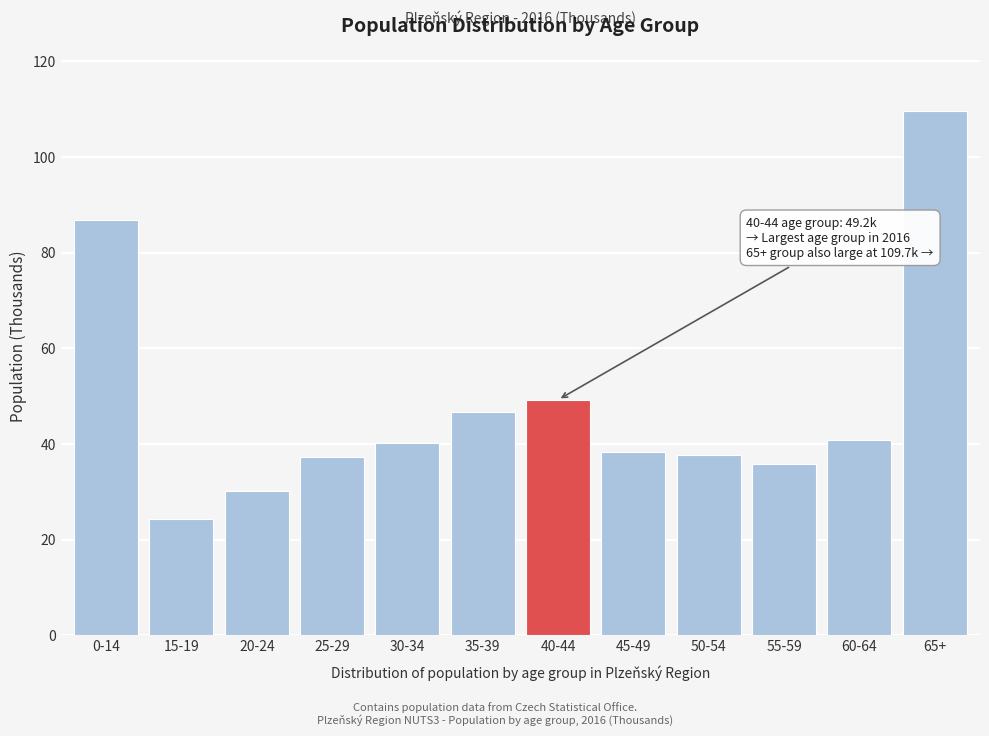

Reading left to right, extract all data points from this chart.

0-14=86.9	15-19=24.3	20-24=30.2	25-29=37.2	30-34=40.2	35-39=46.7	40-44=49.2	45-49=38.3	50-54=37.8	55-59=35.7	60-64=40.7	65+=109.7